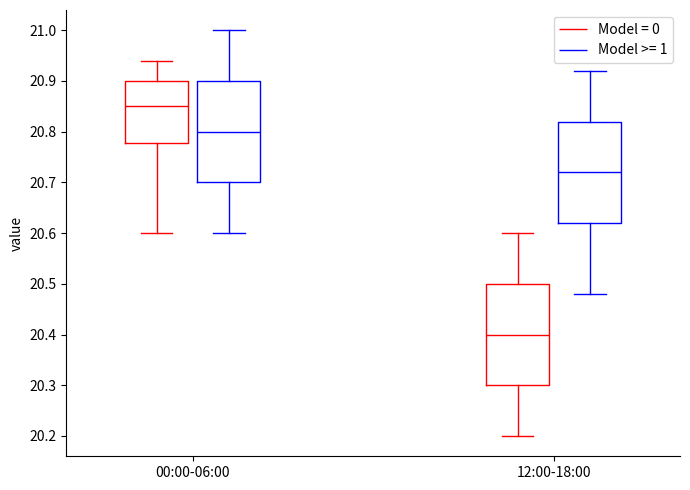

Where is the upper edge of the box for 00:00-06:00 (Model >= 1) on the y-axis? The values are not printed on the chart, so give them approximately, as read against the axis.

20.90